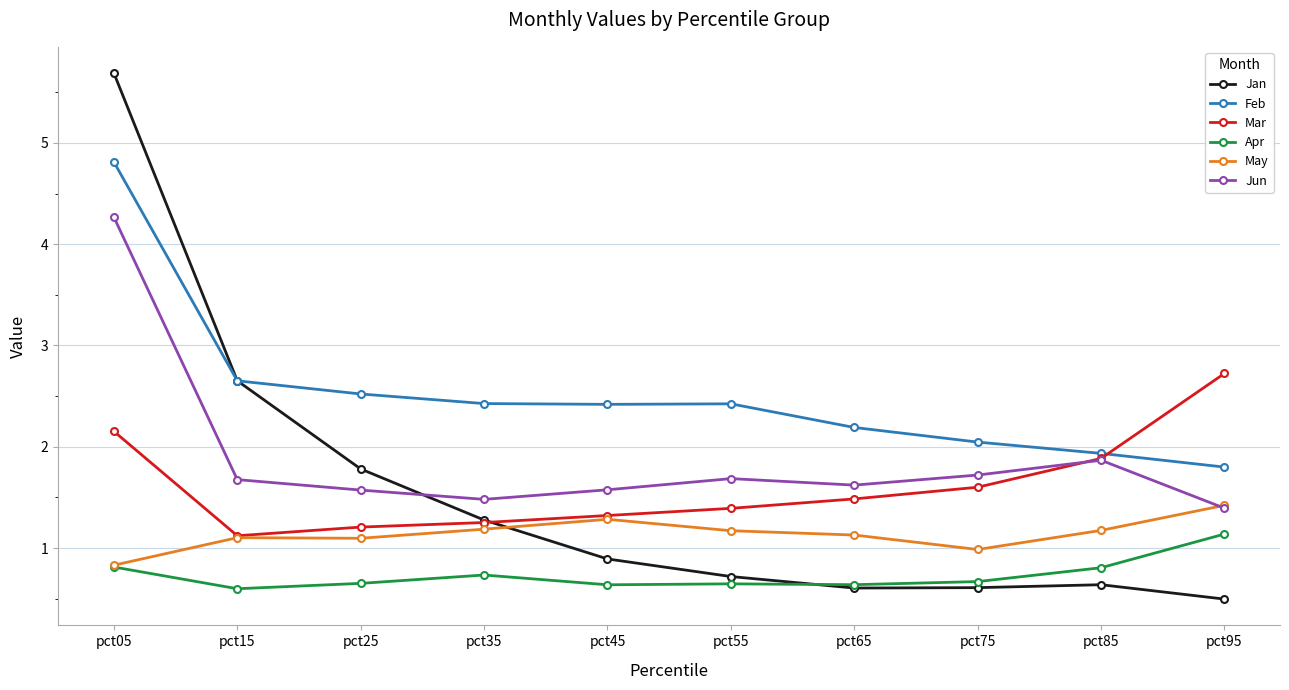

Between which two adjacent categories do Jan and May first intersect?

pct35 and pct45